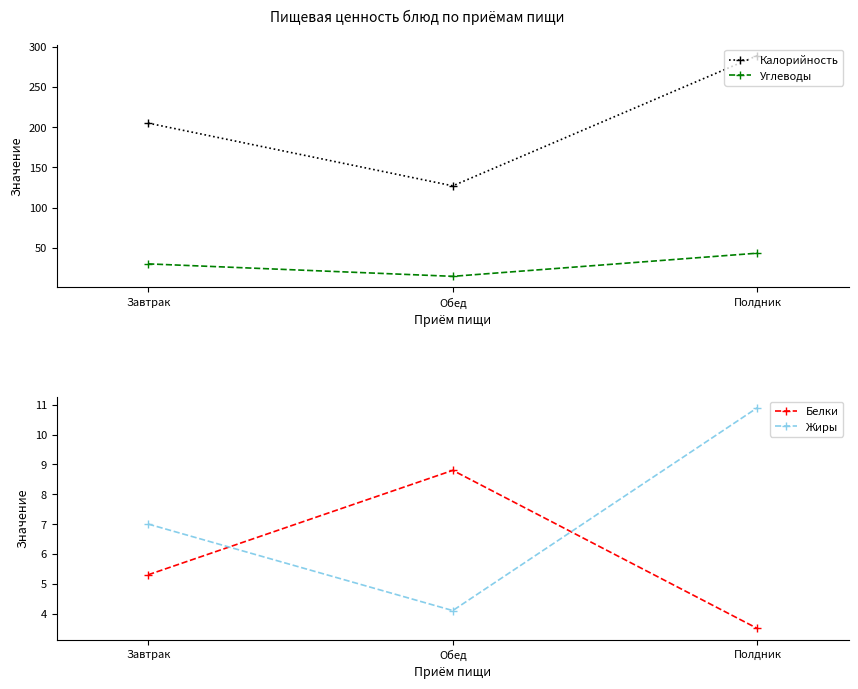

What is the difference between the Калорийность values at Полдник and Завтрак?

84.0